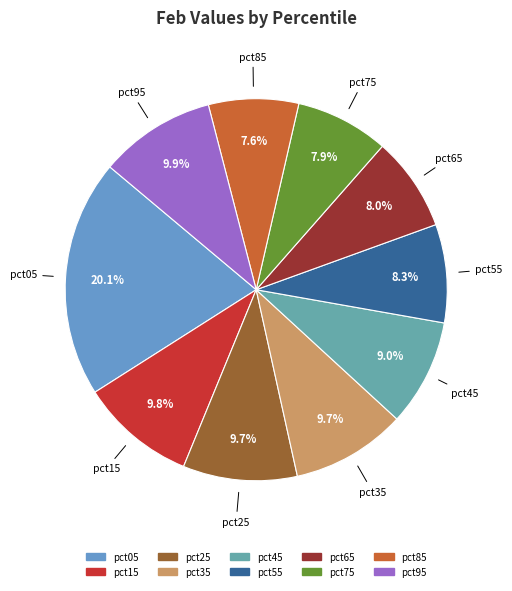

Which category has the biggest portion of the pie?

pct05